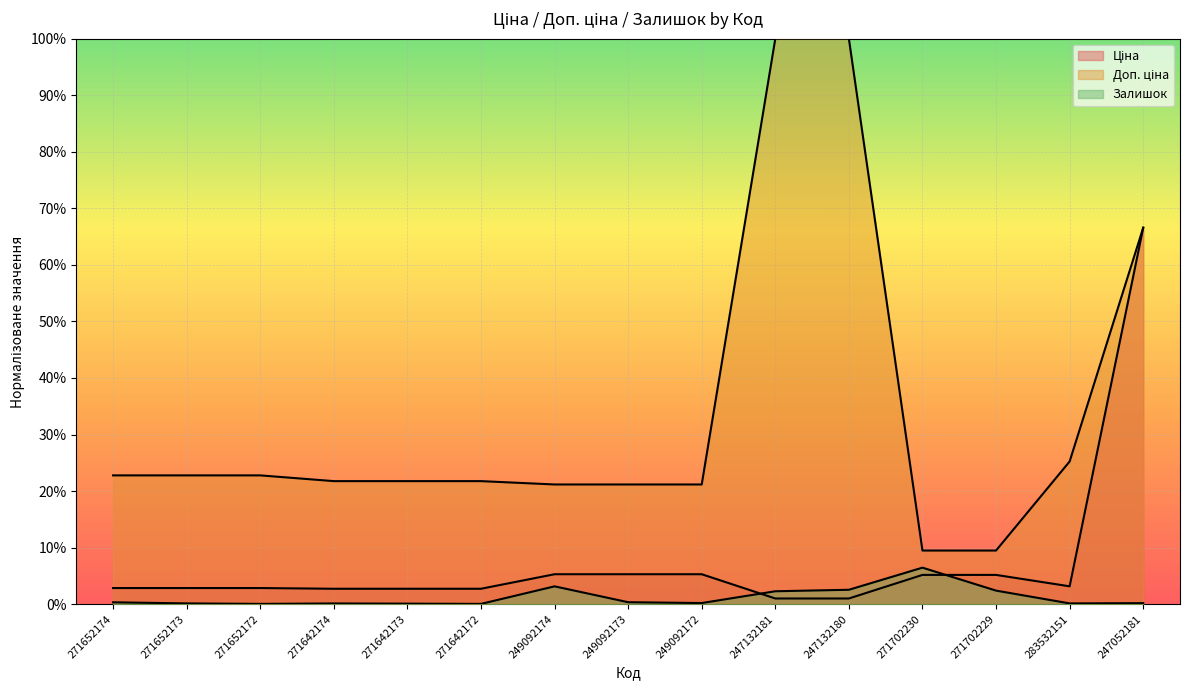

Does the chart display data point markers on the line(s)?

No